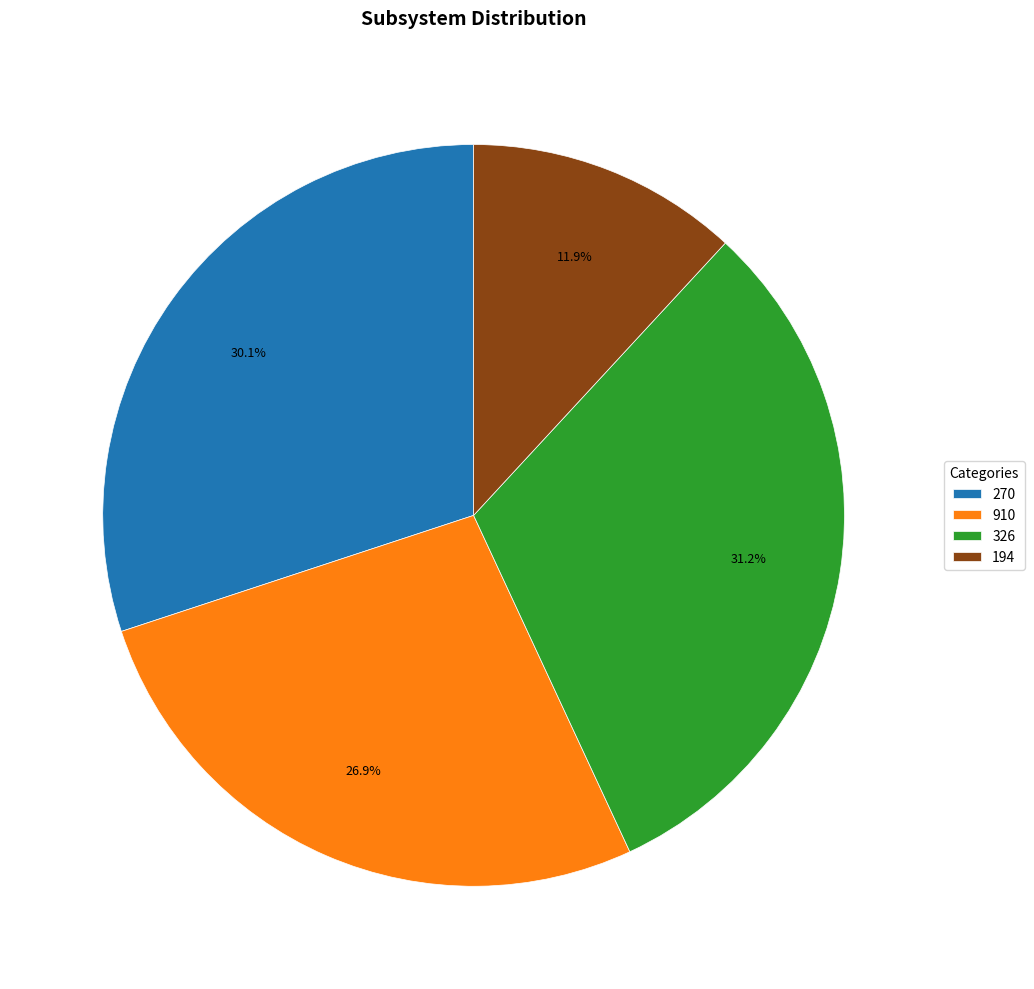

Rank the categories by value from highest to lowest.

326, 270, 910, 194